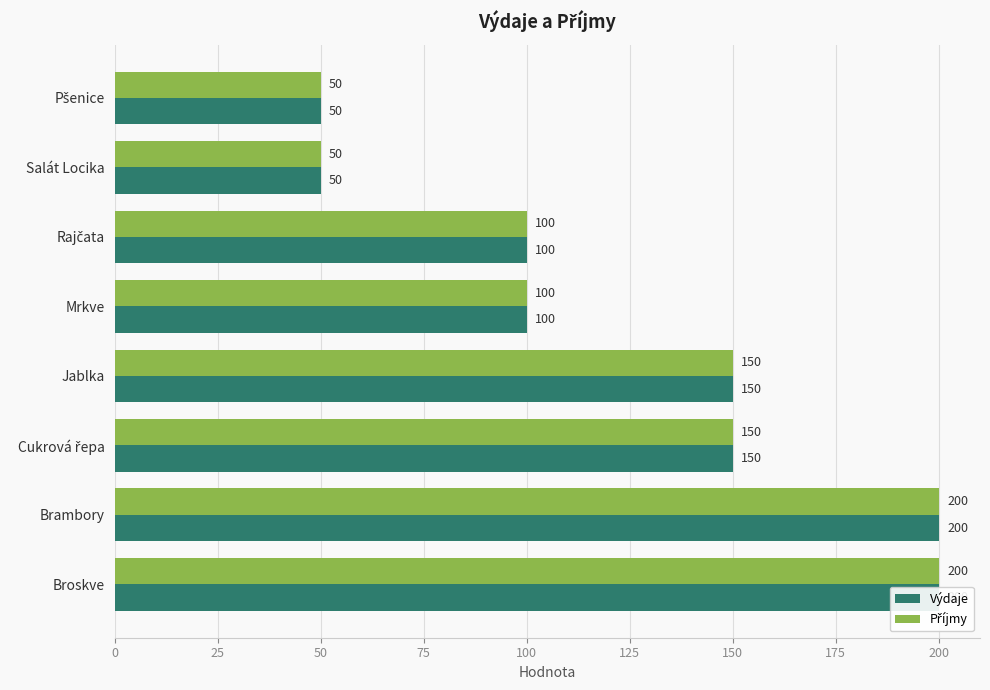

What is the difference between the maximum and second lowest values in the Příjmy series?

150